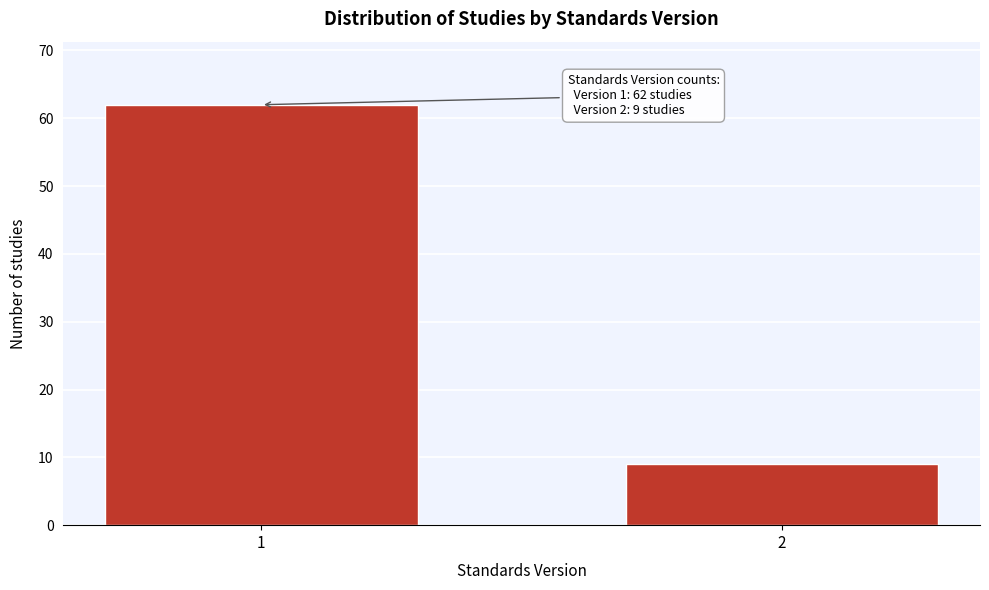

Reading left to right, list all the values displayed in this chart.

62	9